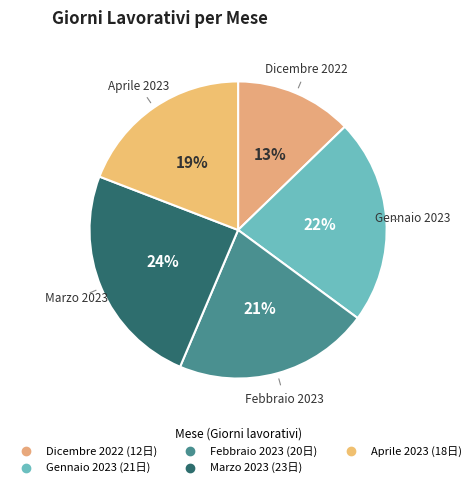

Approximately how many times larger is the value at Aprile 2023 compared to Dicembre 2022?

1.5